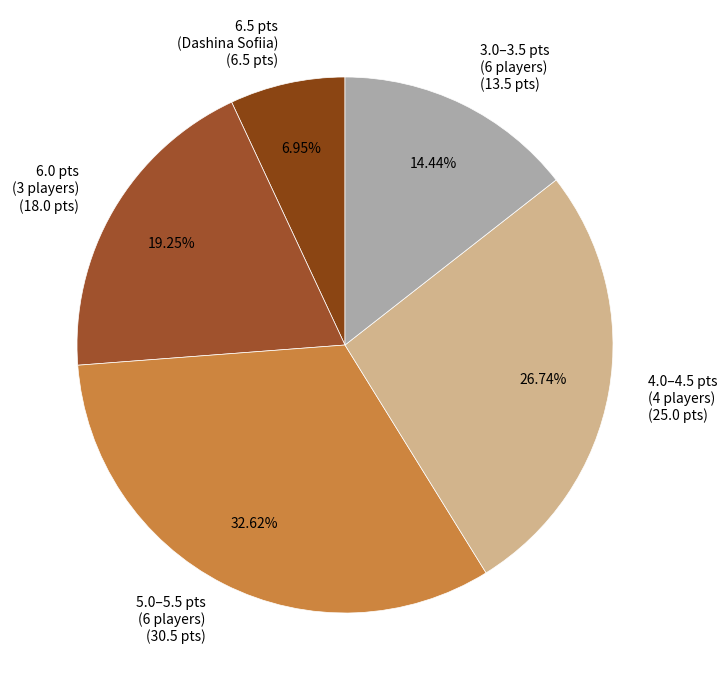

Is the sum of 6.5 pts (Dashina Sofiia) (6.5 pts) and 6.0 pts (3 players) (18.0 pts) greater than half?

No